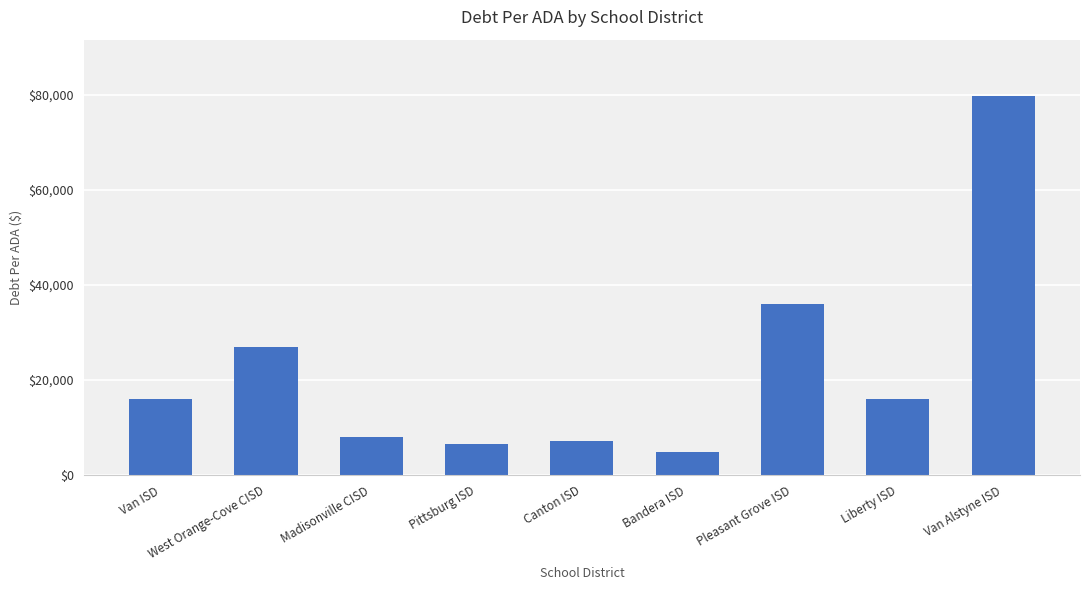

What is the sum of all values?

201361.1